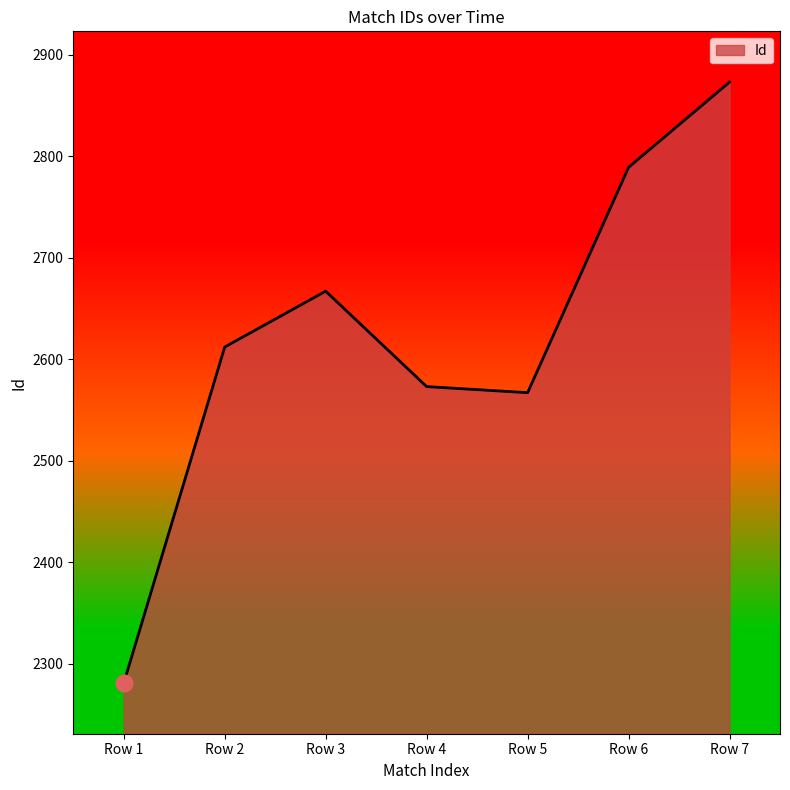

What is the average value?

2623